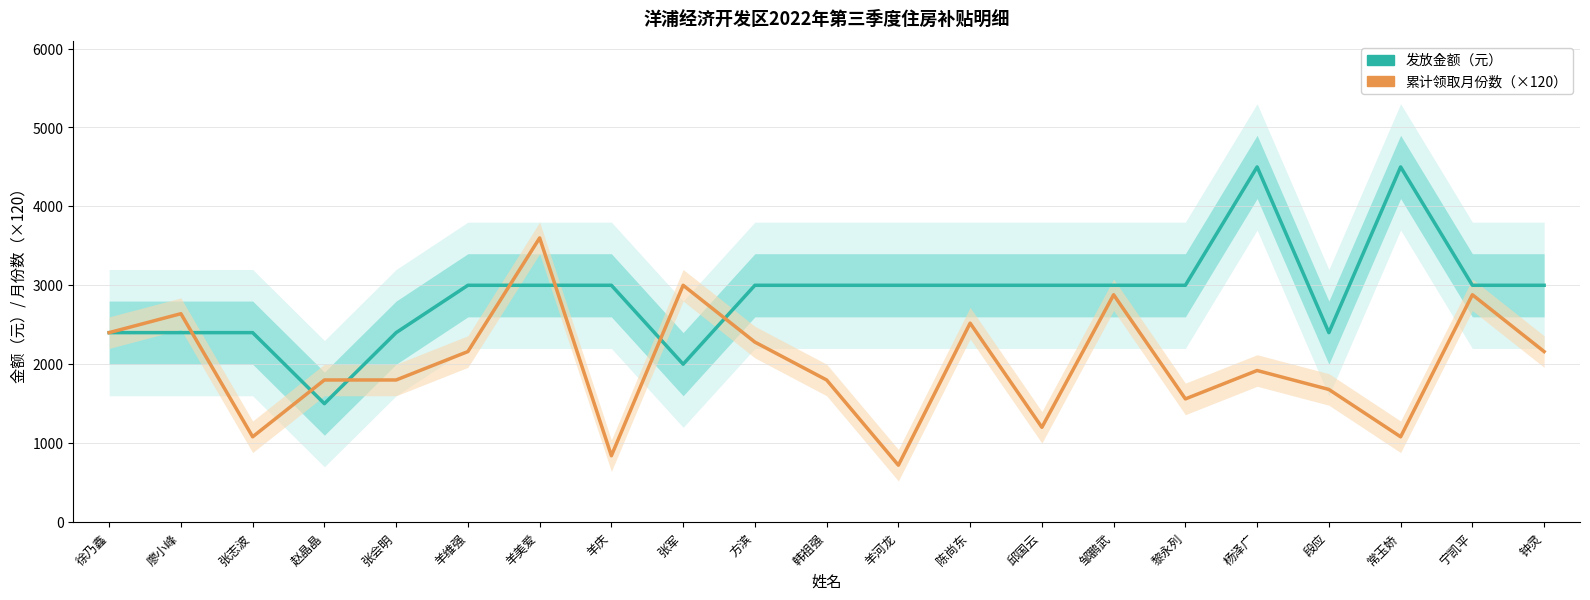

Rank the series by their maximum value, from lowest to highest.

累计领取月份数（×120）, 发放金额（元）